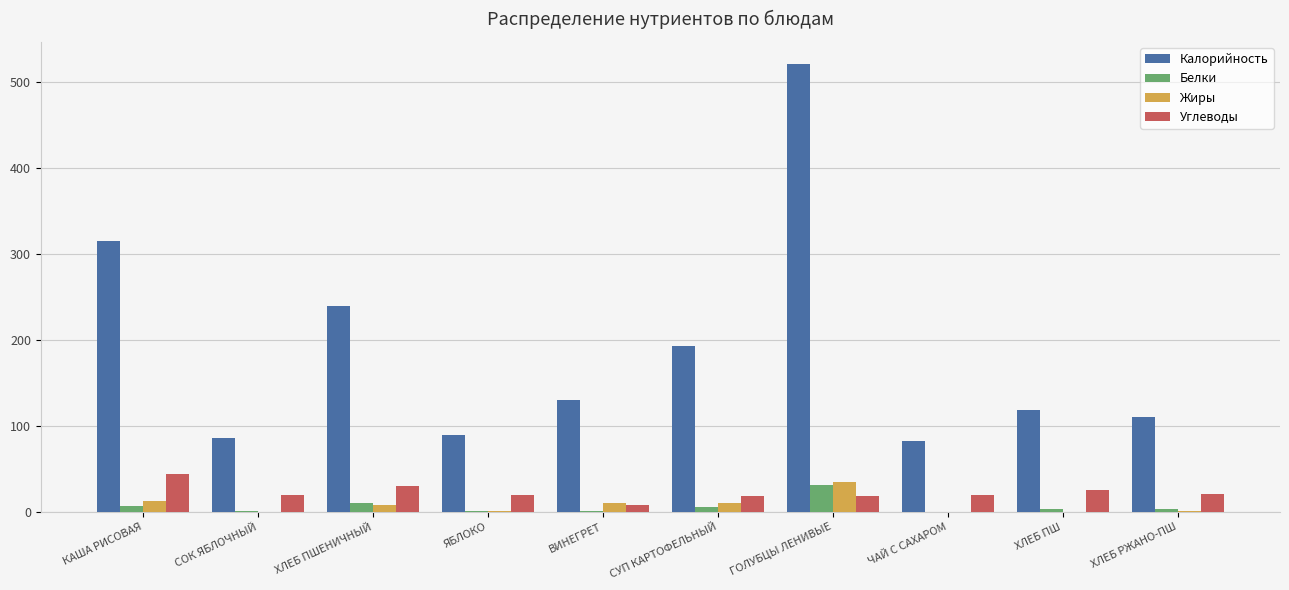

How many categories are shown in the chart?

10